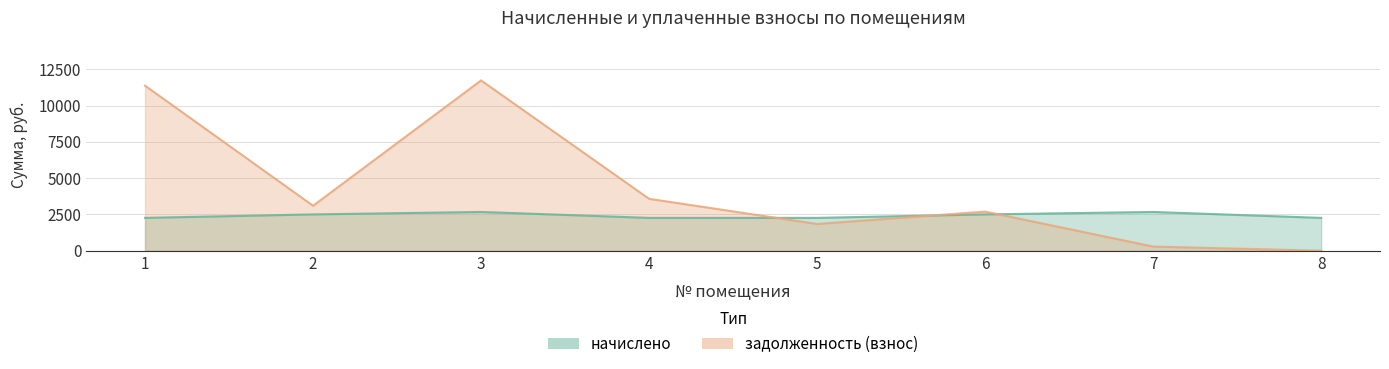

Which category has the lowest value in the начислено series?

1